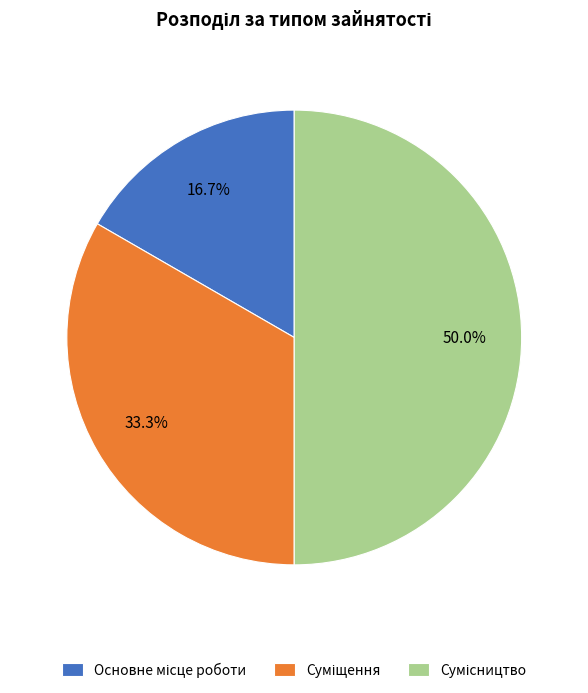

The Сумісництво slice represents 63% of the pie. True or false?

False